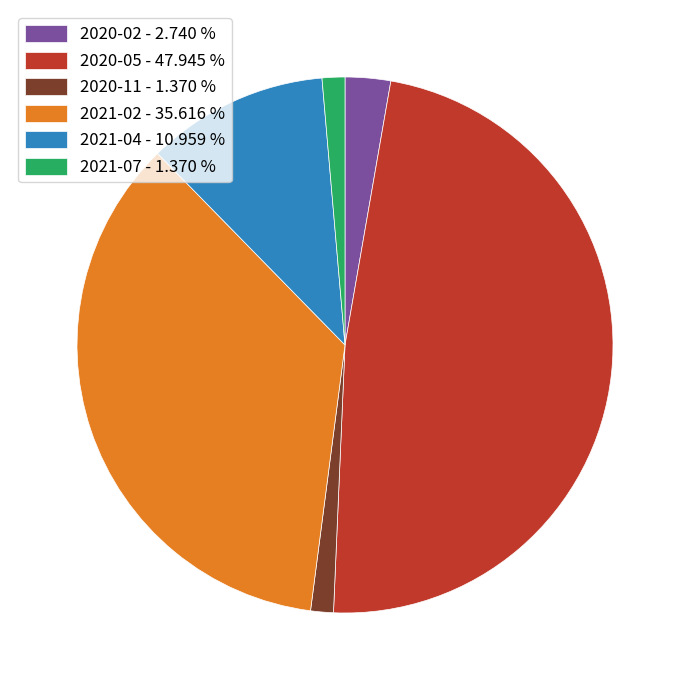

Approximately how many times larger is the value at 2021-07 - 1.370 % compared to 2020-02 - 2.740 %?

0.5